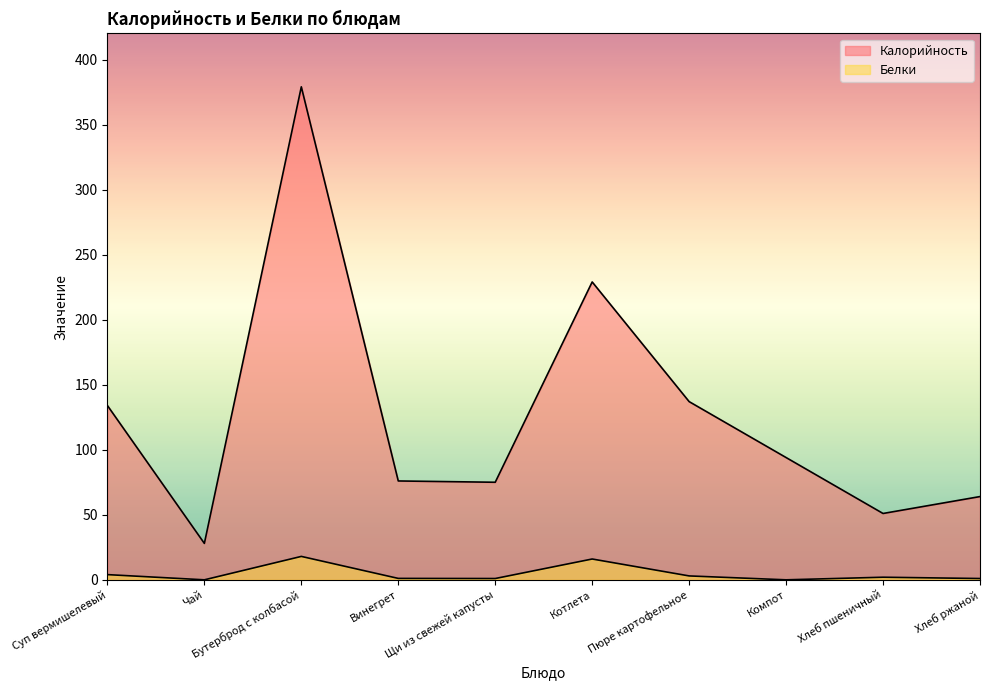

Read the Калорийность value at Котлета.

229.0